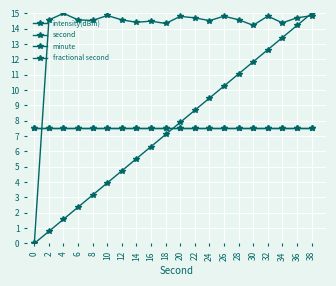

Does the chart have visible grid lines?

Yes